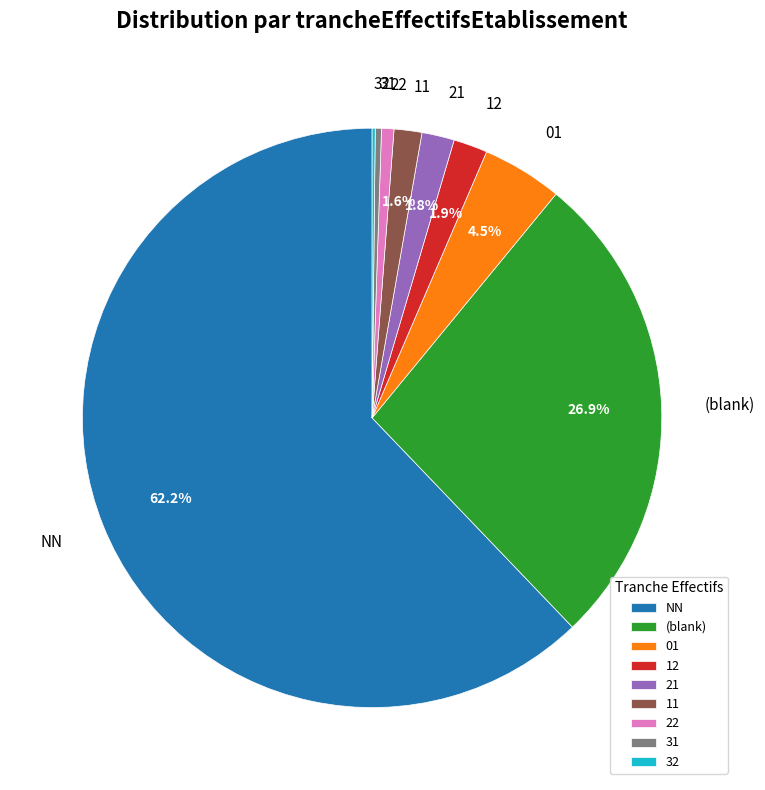

Combined, do 31 and 12 account for over 50%?

No